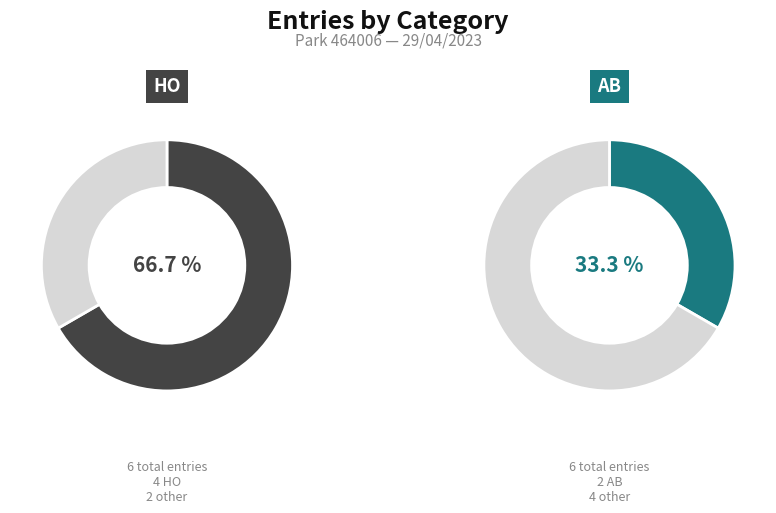

Rank the categories by value from lowest to highest.

AB, HO